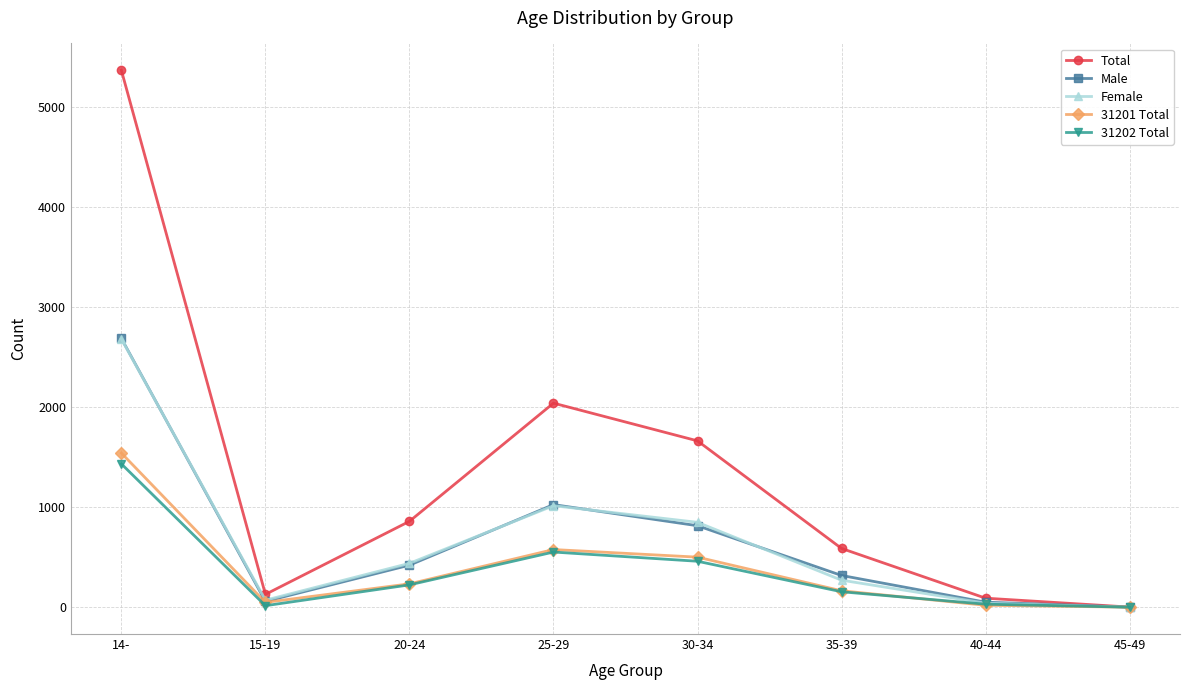

At which category is the sum across all series the highest?

14-